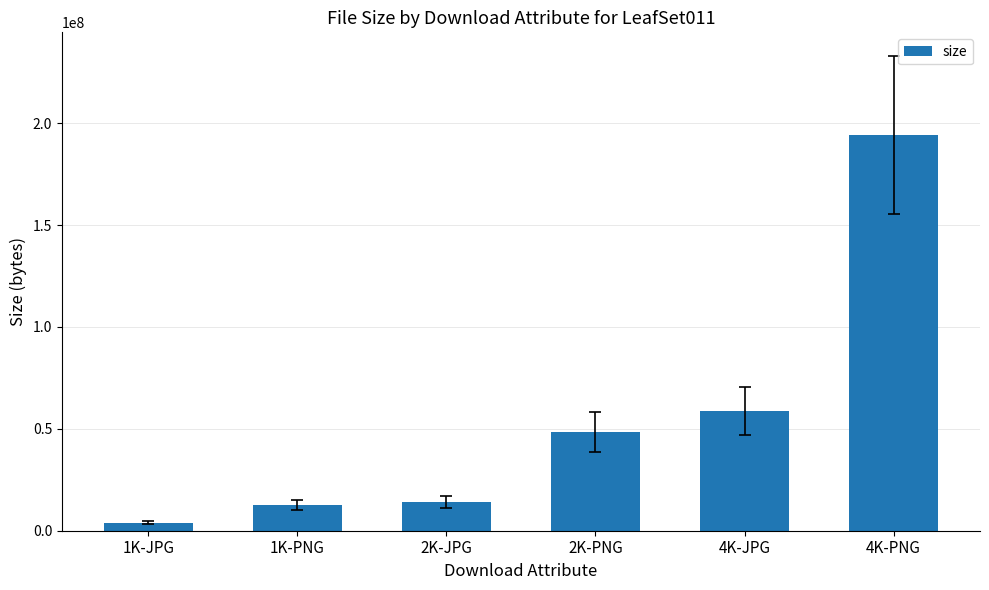

What is the value of the 2nd bar from the left?

12453473